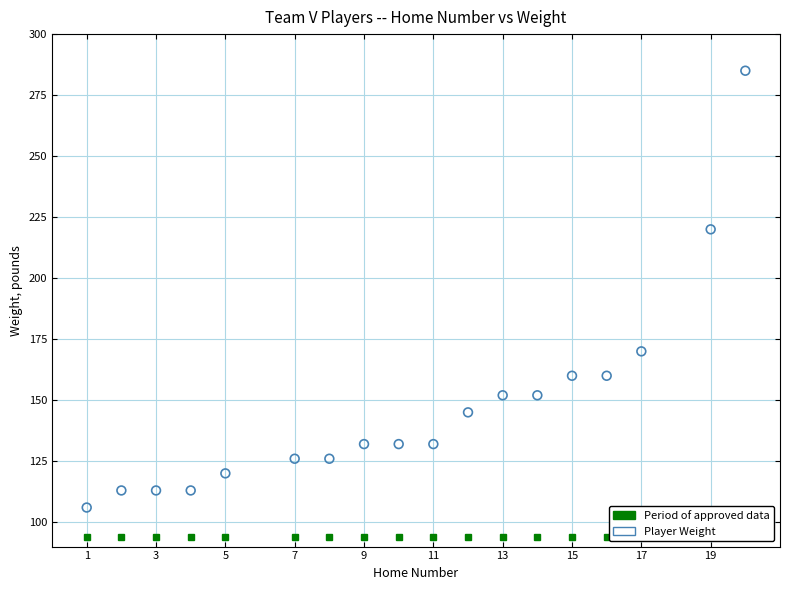

What is the range of X values (max minus min)?

19